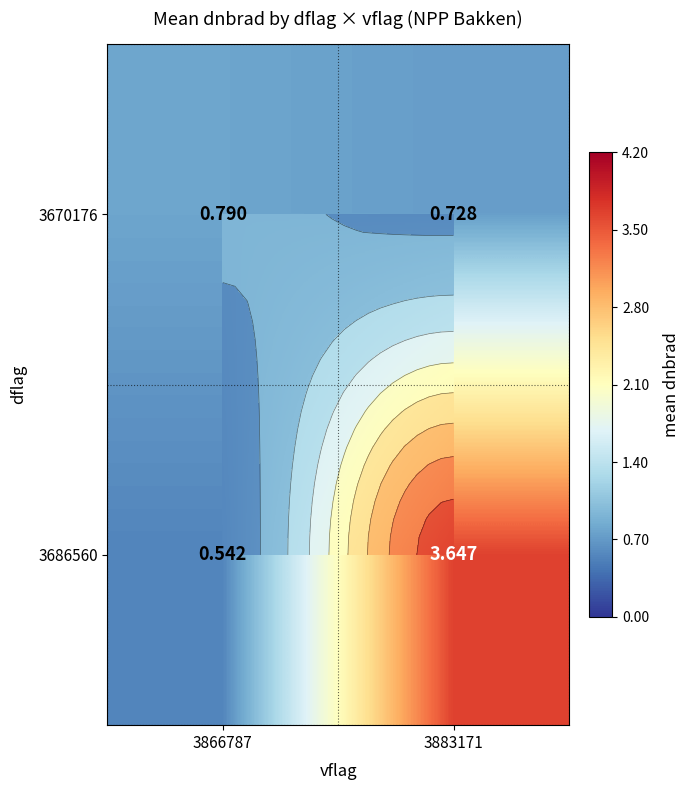

What is the minimum value for 3670176?

0.7